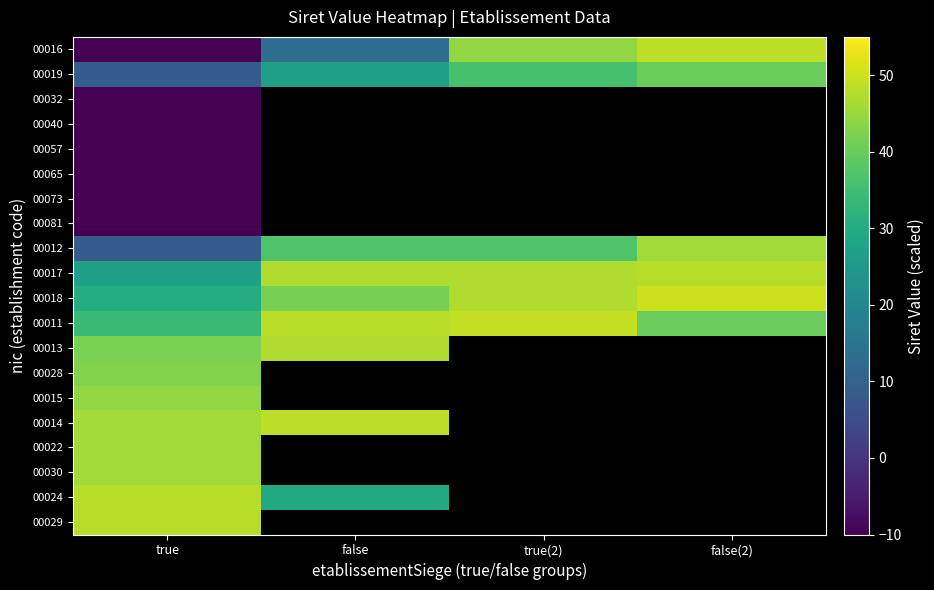

At how many categories does at least one series exceed 27?

4